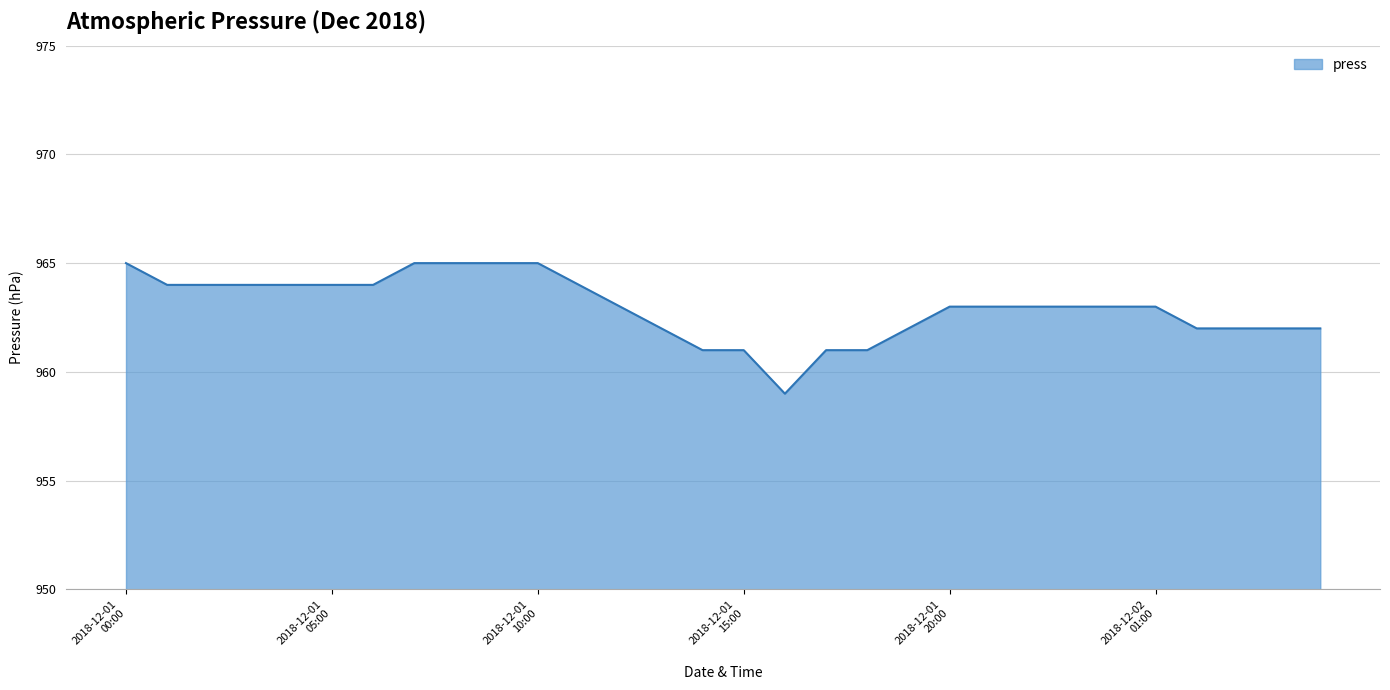

Reading left to right, extract all data points from this chart.

965	964	964	964	964	964	964	965	965	965	965	964	963	962	961	961	959	961	961	962	963	963	963	963	963	963	962	962	962	962